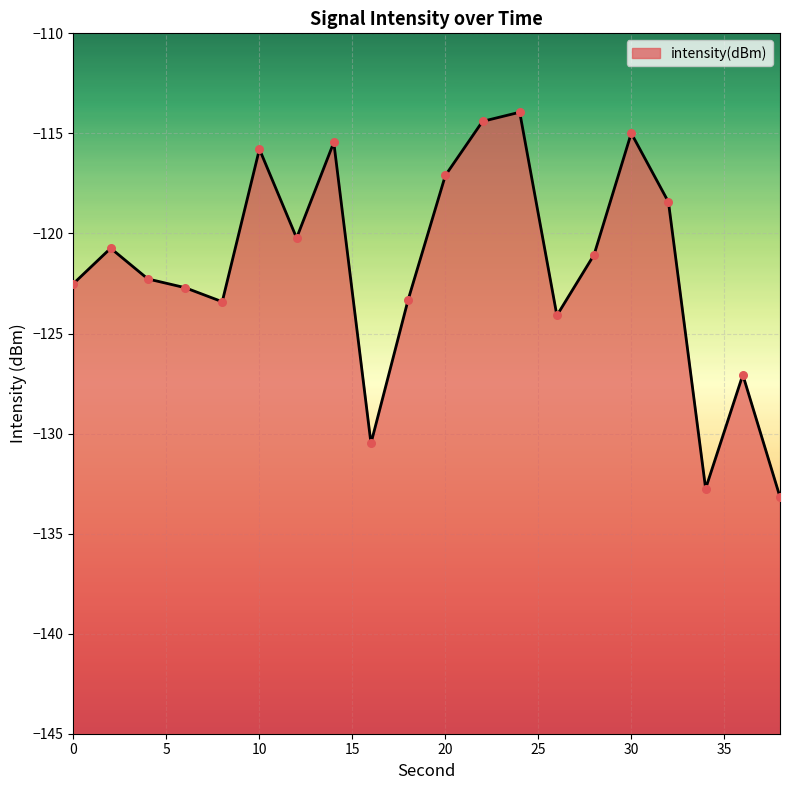

Between 36 and 4, which is larger?

4